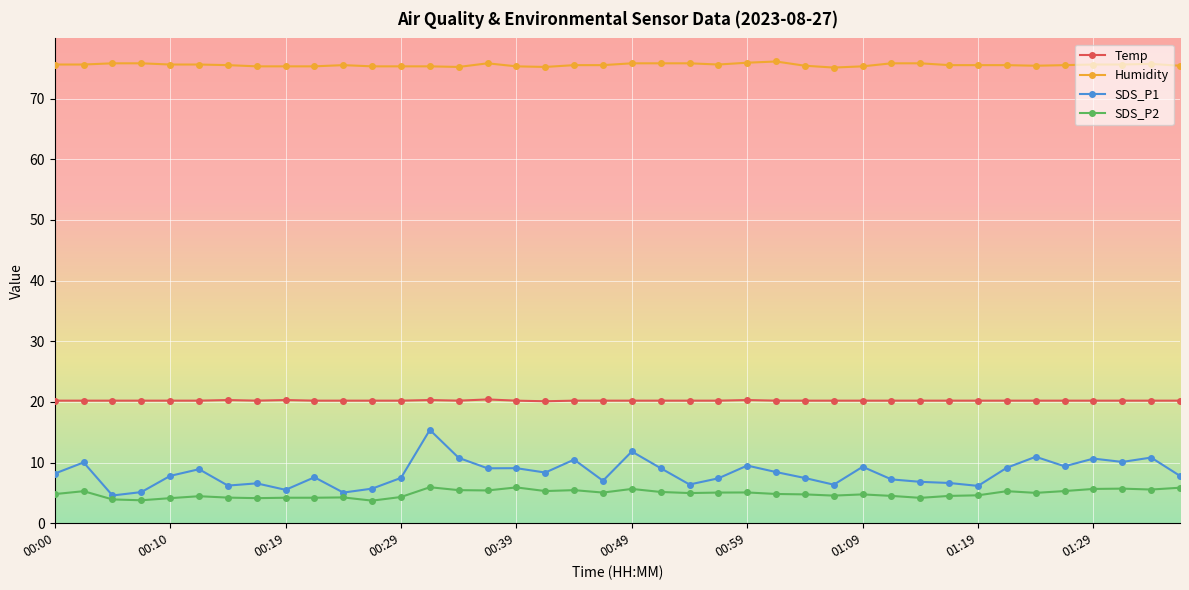

True or false: SDS_P1 has more than 2 interior local peaks.

True